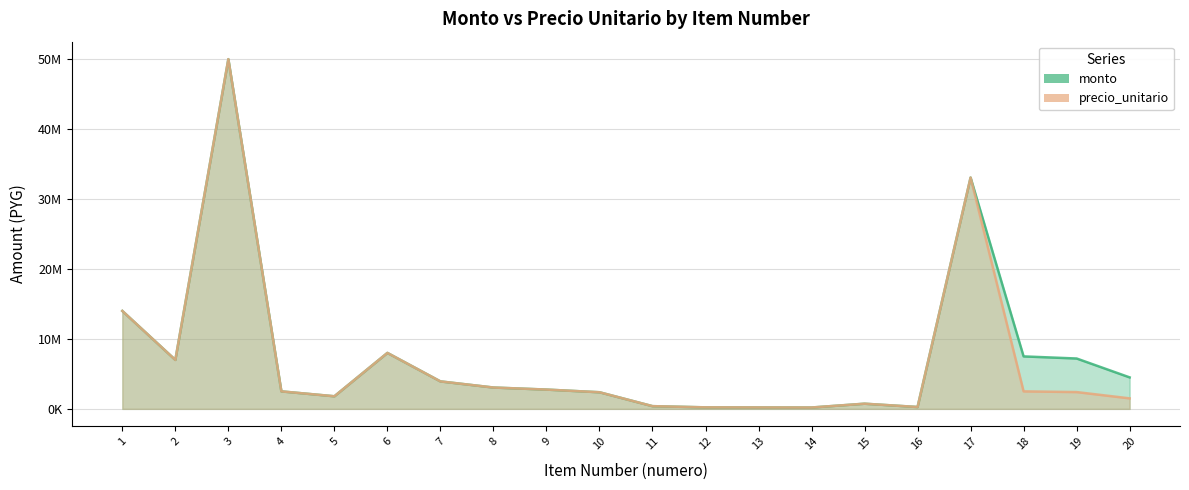

Reading left to right, what are all the values shown in this chart?

monto: 14000000	7000000	50000000	2500000	1800000	8000000	3926400	3050400	2757700	2375800	387500	215700	203150	192500	737500	265650	33068000	7500000	7200000	4500000
precio_unitario: 14000000	7000000	50000000	2500000	1800000	8000000	3926400	3050400	2757700	2375800	387500	215700	203150	192500	737500	265650	33068000	2500000	2400000	1500000